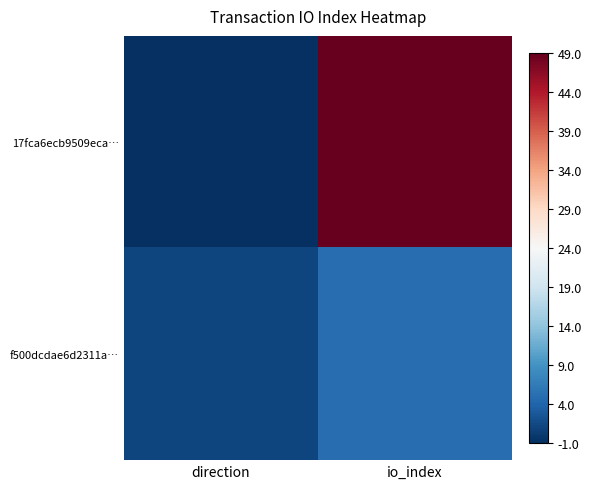

Which series has the largest range (max minus min)?

17fca6ecb9509eca…